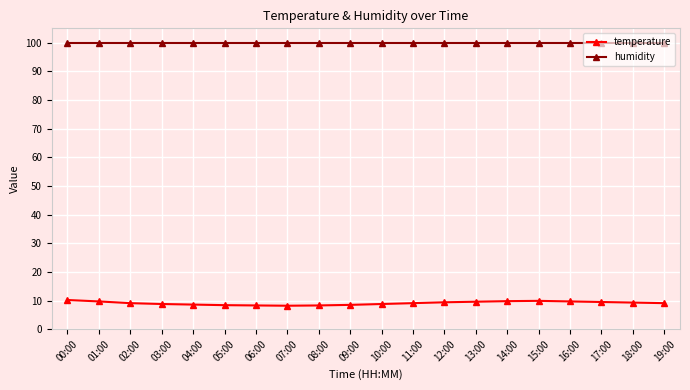

What are all the series names shown in the legend?

temperature, humidity